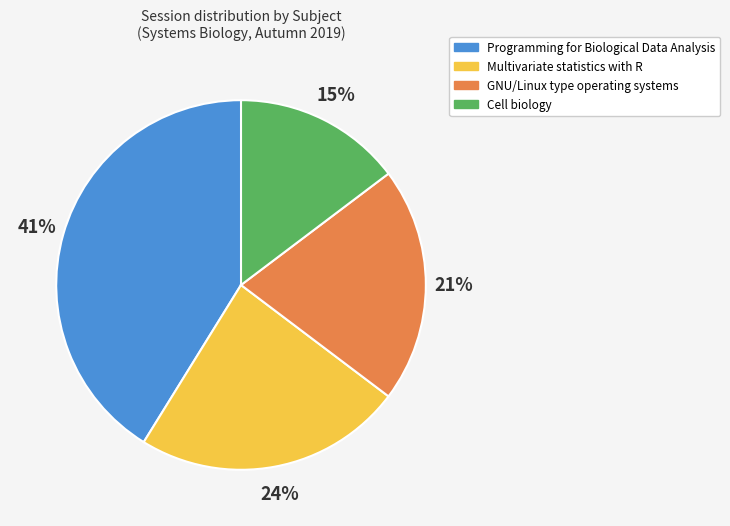

Count the number of slices in the pie.

4